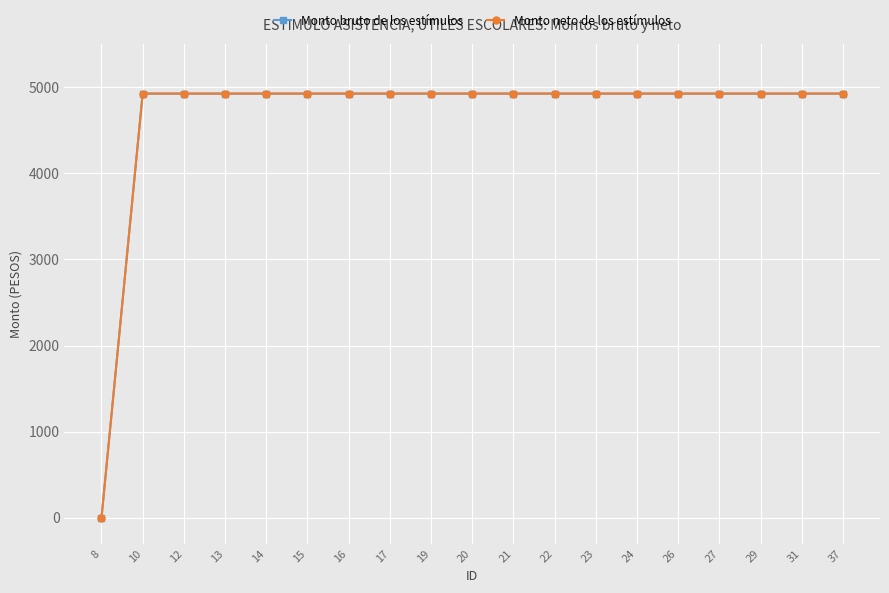

Which series has the largest total across all categories?

Monto bruto de los estímulos